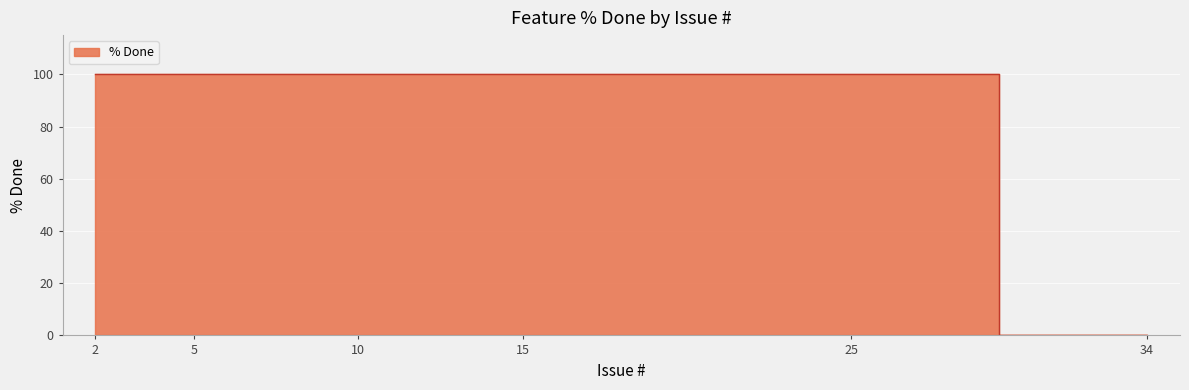

Rank the categories by value from lowest to highest.

34, 2, 5, 10, 15, 25